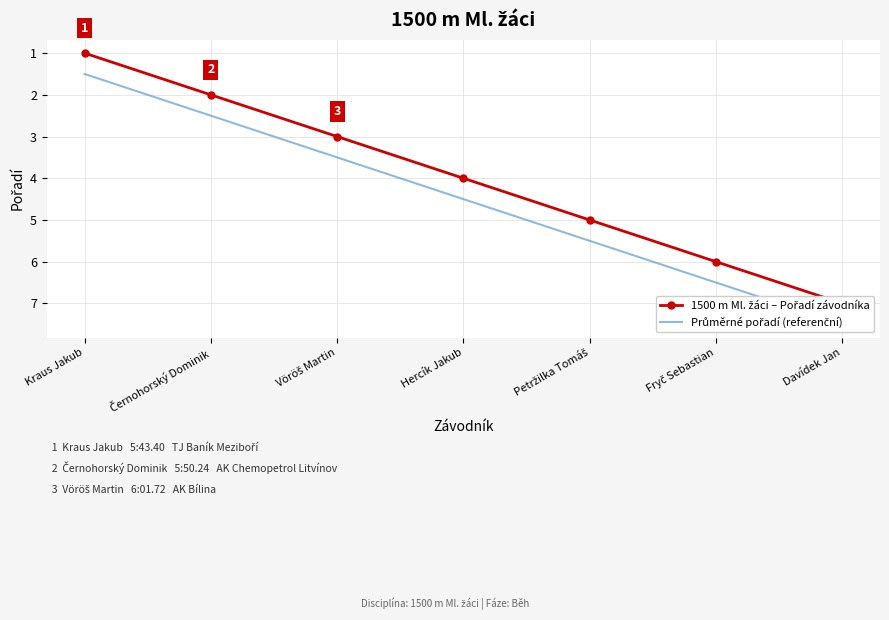

What is the spread (max minus min) of values at Petržilka Tomáš?

0.5